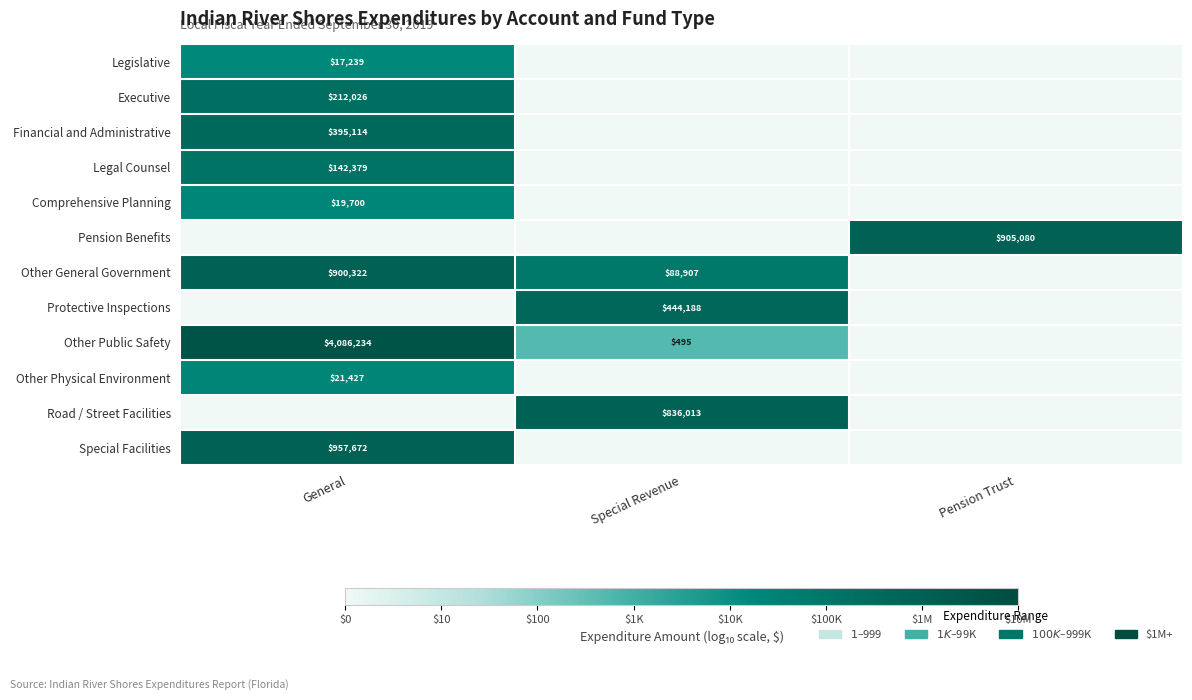

The Other Physical Environment series shows 29862 at General. True or false?

False